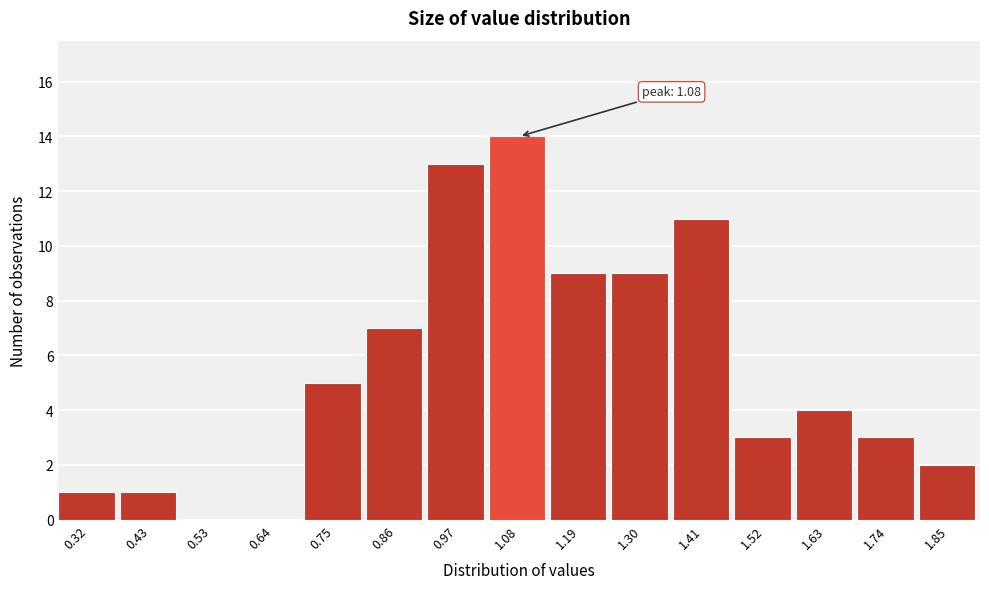

Over which range of the x-axis is the bar tallest?

1.02 to 1.14